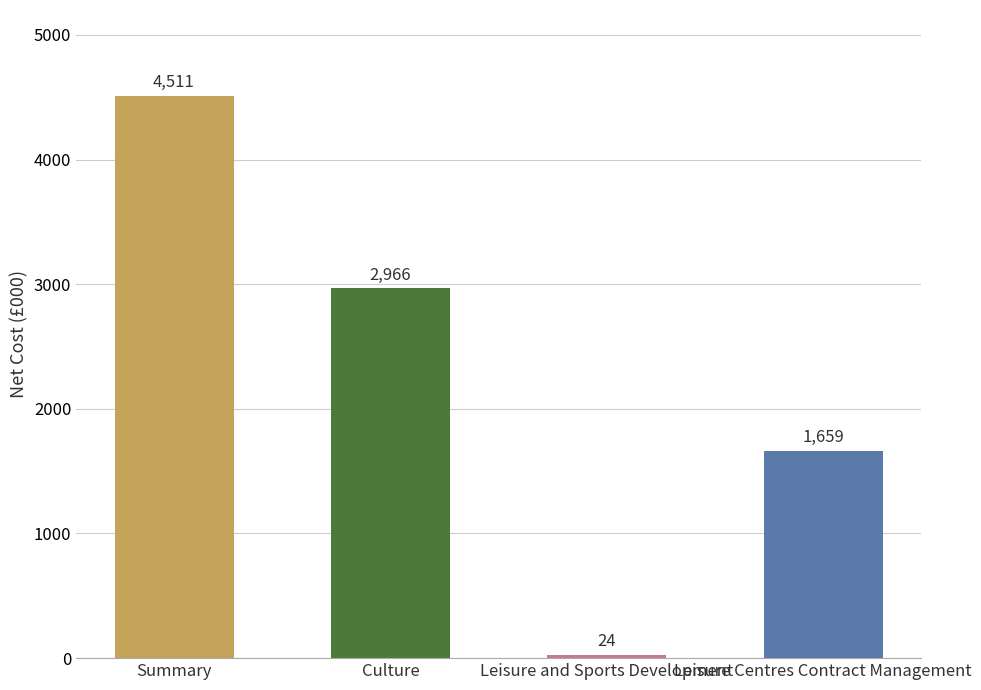

At which label is the value closest to 2267?

Leisure Centres Contract Management